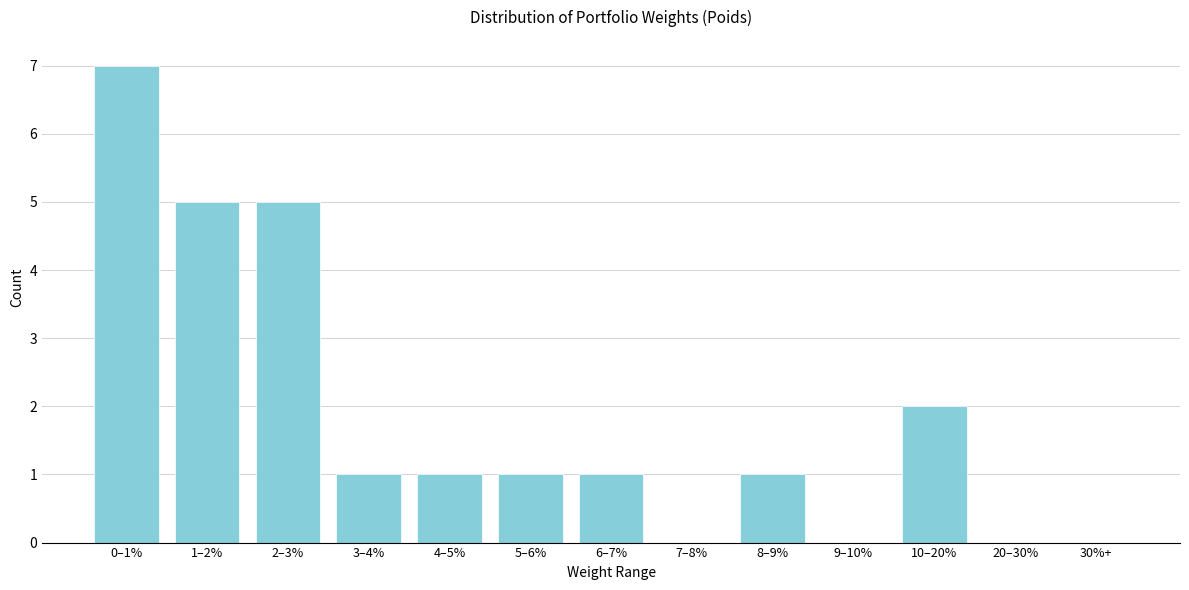

Reading left to right, list all the values displayed in this chart.

0–1%=7	1–2%=5	2–3%=5	3–4%=1	4–5%=1	5–6%=1	6–7%=1	7–8%=0	8–9%=1	9–10%=0	10–20%=2	20–30%=0	30%+=0